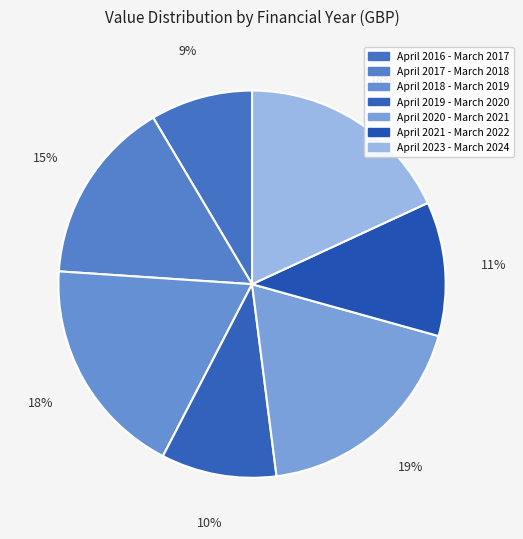

Is the sum of April 2021 - March 2022 and April 2023 - March 2024 greater than half?

No